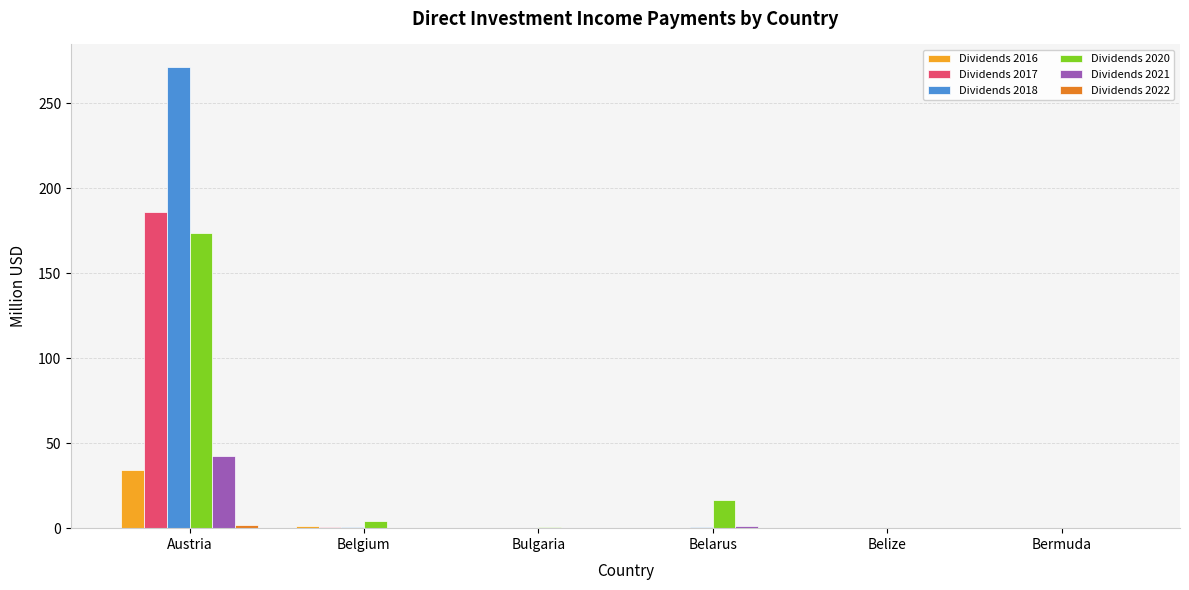

What is the greatest value displayed?

270.9